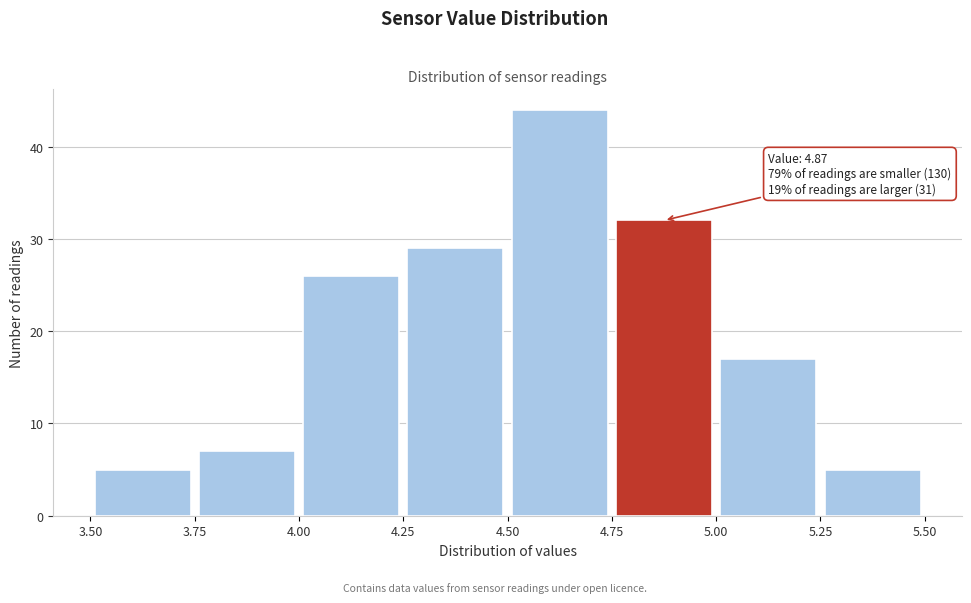

Over which range of the x-axis is the bar tallest?

4.50 to 4.75